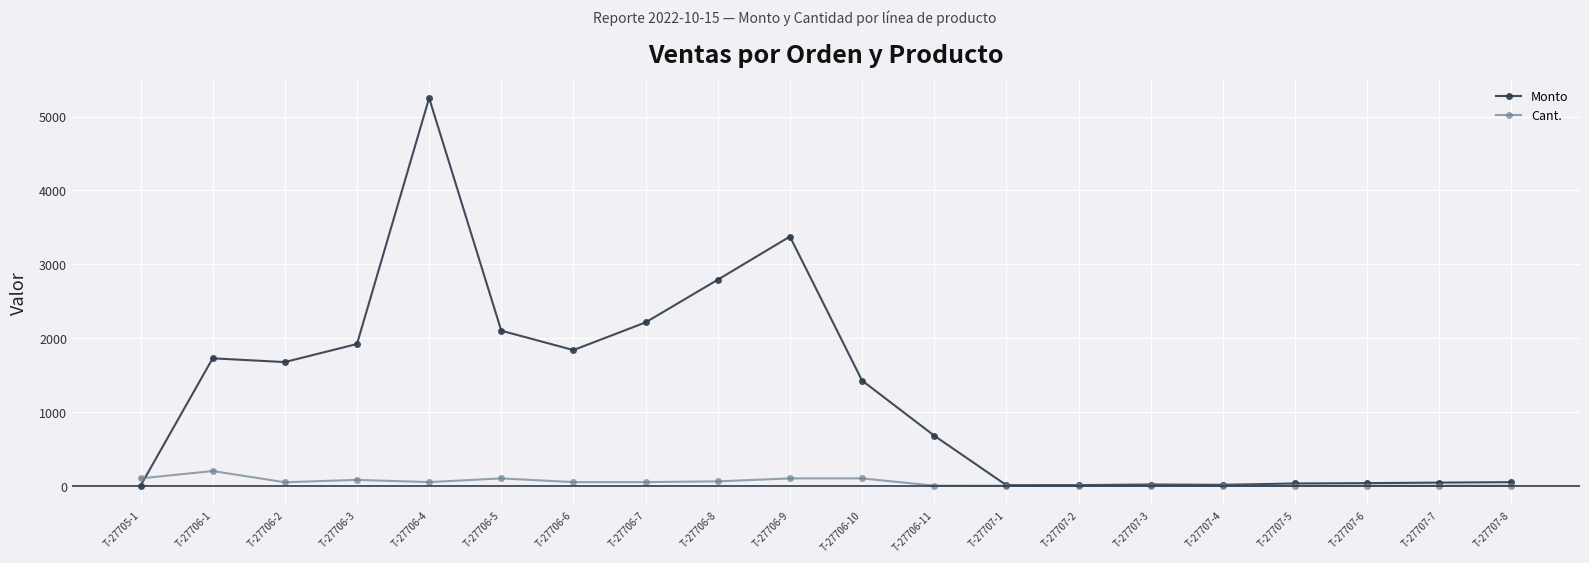

What are all the series names shown in the legend?

Monto, Cant.